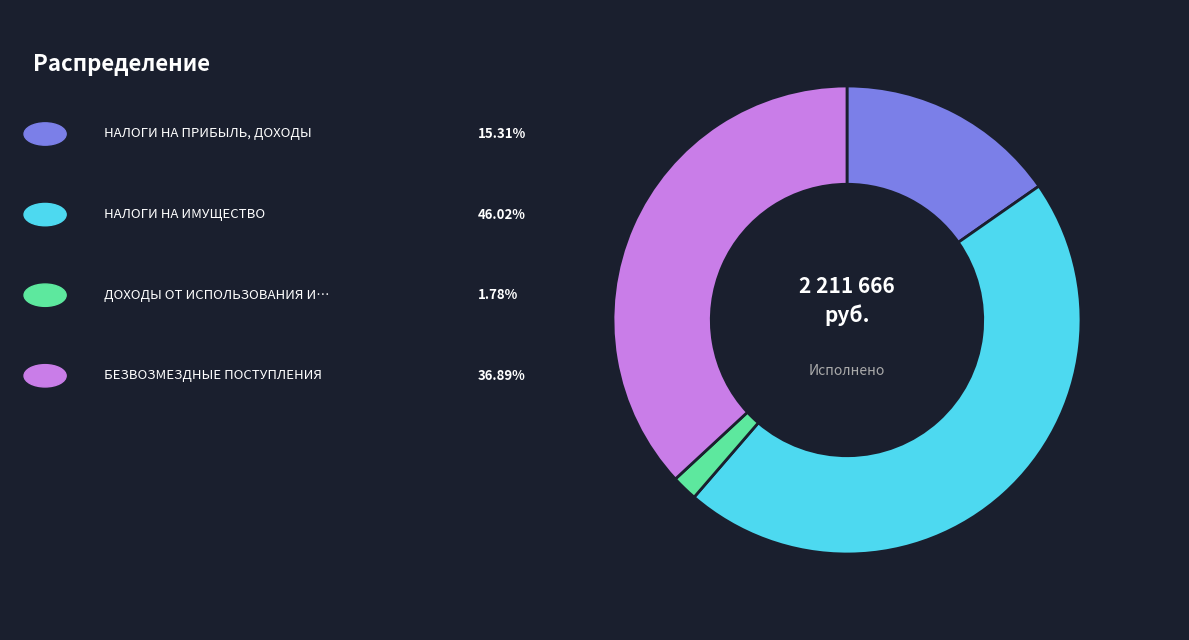

Is there any slice that represents more than half of the pie?

No